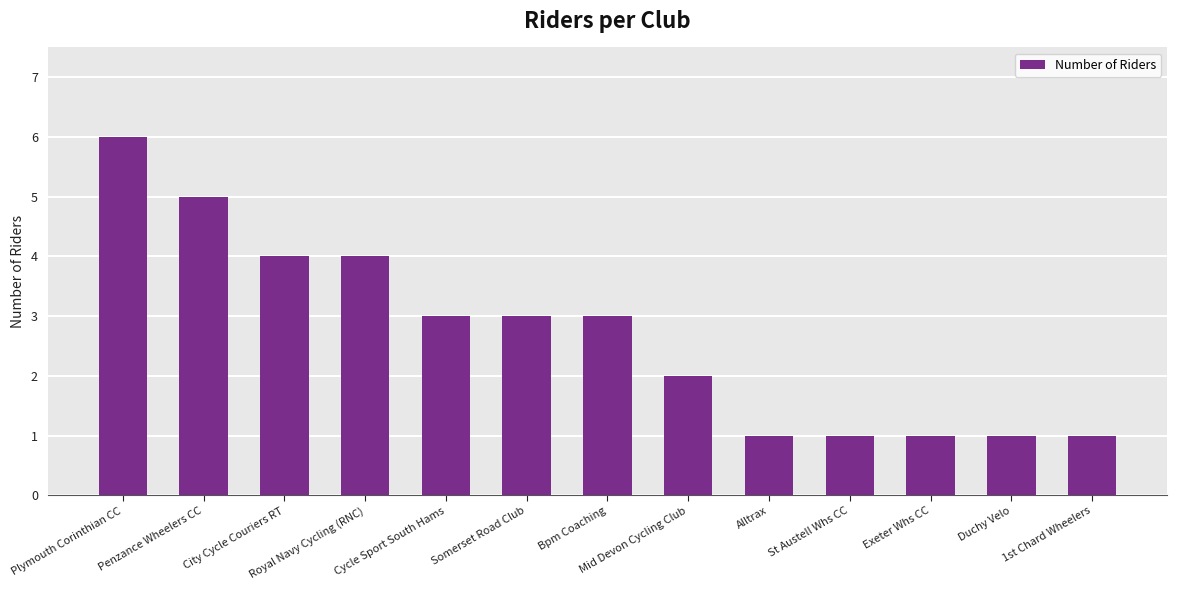

What is the sum of all values?

35